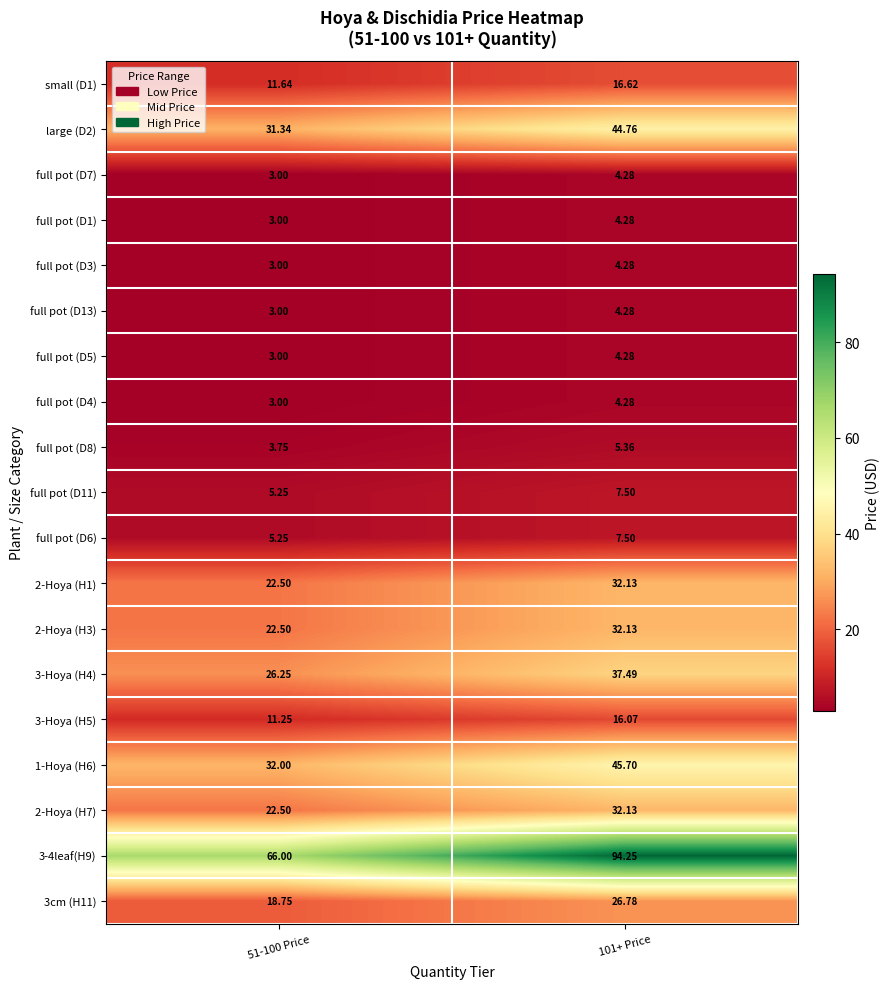

Is the value of 3cm (H11) at 101+ Price greater than the value of 2-Hoya (H1) at 51-100 Price?

Yes